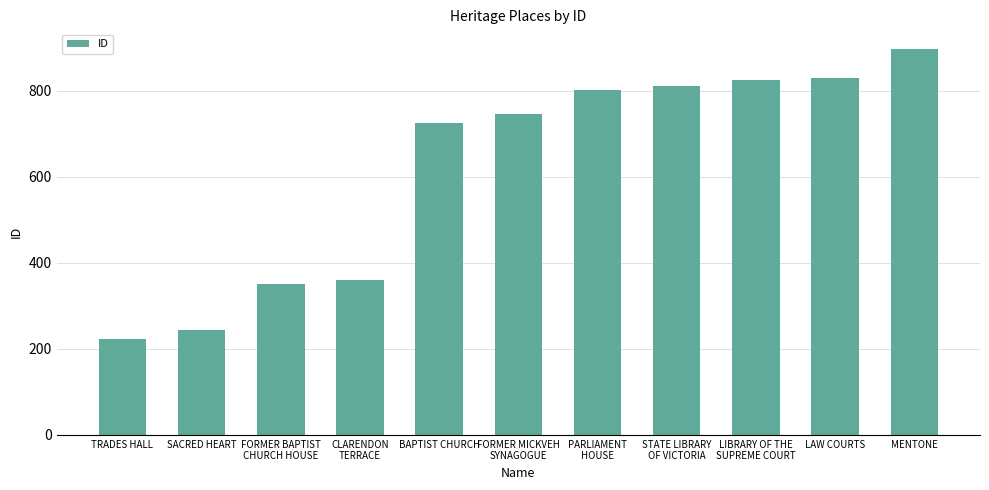

What position from the right is TRADES HALL?

11